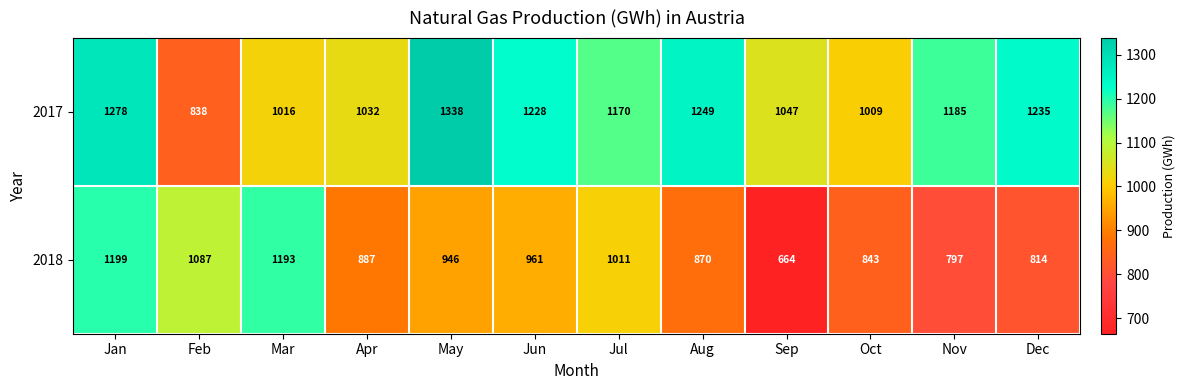

Is it true that 2017 equals 838 at Feb?

True